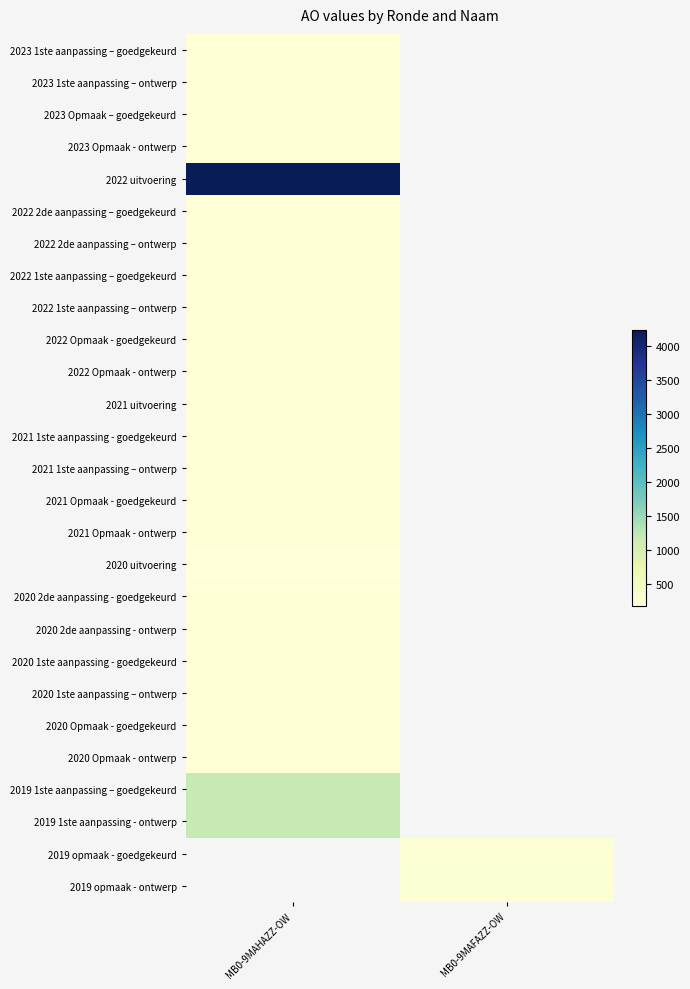

List the series in order of their peak value, lowest first.

2020 uitvoering, 2021 uitvoering, 2023 1ste aanpassing – goedgekeurd, 2023 1ste aanpassing – ontwerp, 2023 Opmaak – goedgekeurd, 2023 Opmaak - ontwerp, 2022 2de aanpassing – goedgekeurd, 2022 2de aanpassing – ontwerp, 2022 1ste aanpassing – goedgekeurd, 2022 1ste aanpassing – ontwerp, 2022 Opmaak - goedgekeurd, 2022 Opmaak - ontwerp, 2021 1ste aanpassing - goedgekeurd, 2021 1ste aanpassing – ontwerp, 2021 Opmaak - goedgekeurd, 2021 Opmaak - ontwerp, 2020 2de aanpassing - goedgekeurd, 2020 2de aanpassing - ontwerp, 2020 1ste aanpassing - goedgekeurd, 2020 1ste aanpassing – ontwerp, 2020 Opmaak - goedgekeurd, 2020 Opmaak - ontwerp, 2019 1ste aanpassing – goedgekeurd, 2019 1ste aanpassing - ontwerp, 2022 uitvoering, 2019 opmaak - goedgekeurd, 2019 opmaak - ontwerp